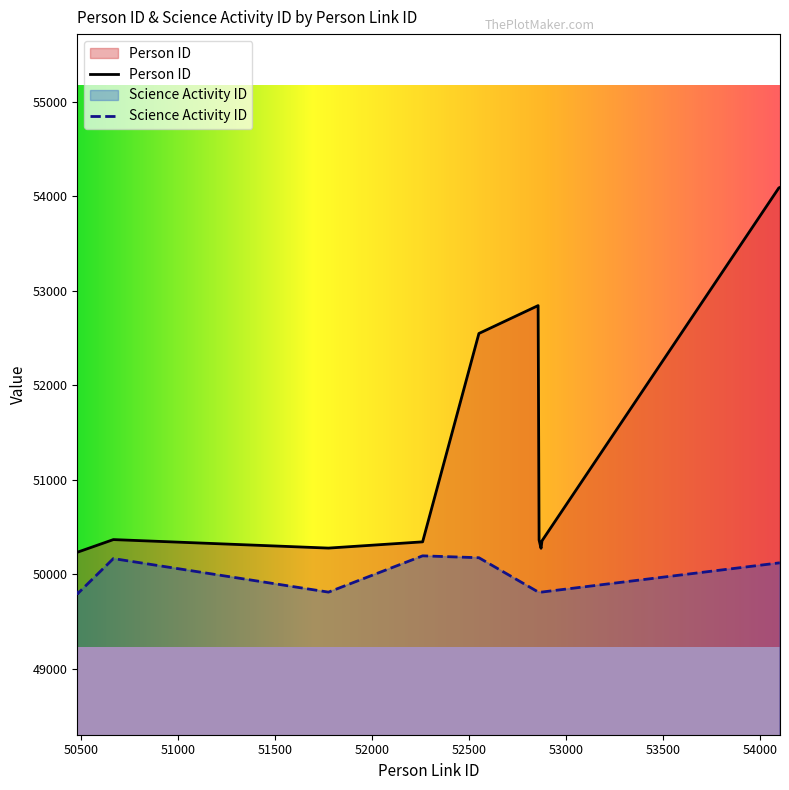

At which label does Person ID first exceed 50352?

50668